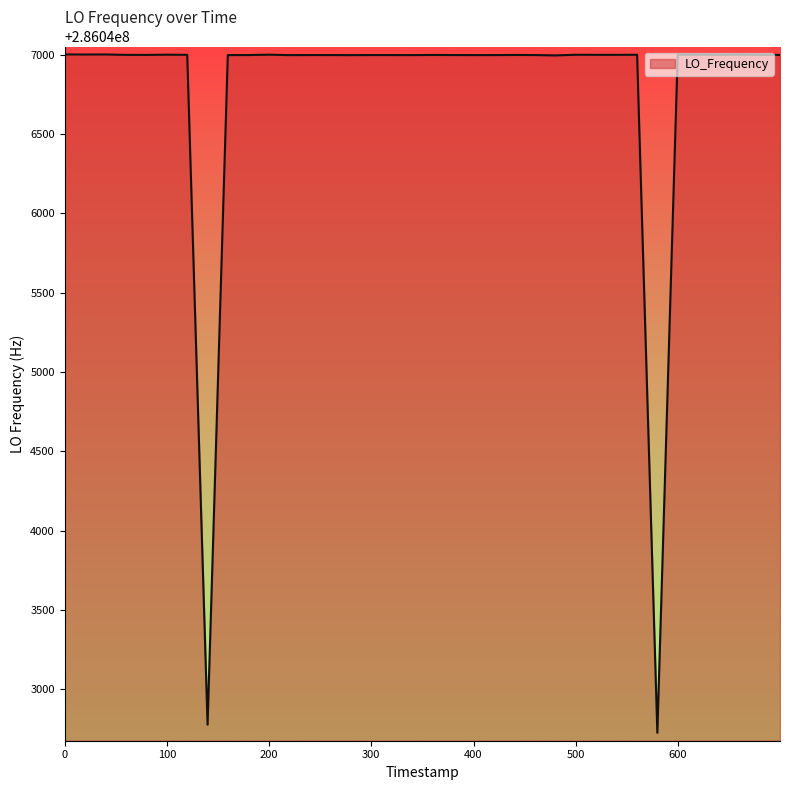

What is the greatest value displayed?

286047002.8